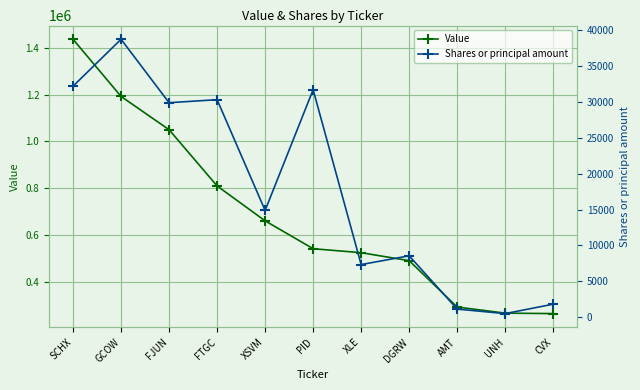

What is the label of the 1st point from the right?

CVX